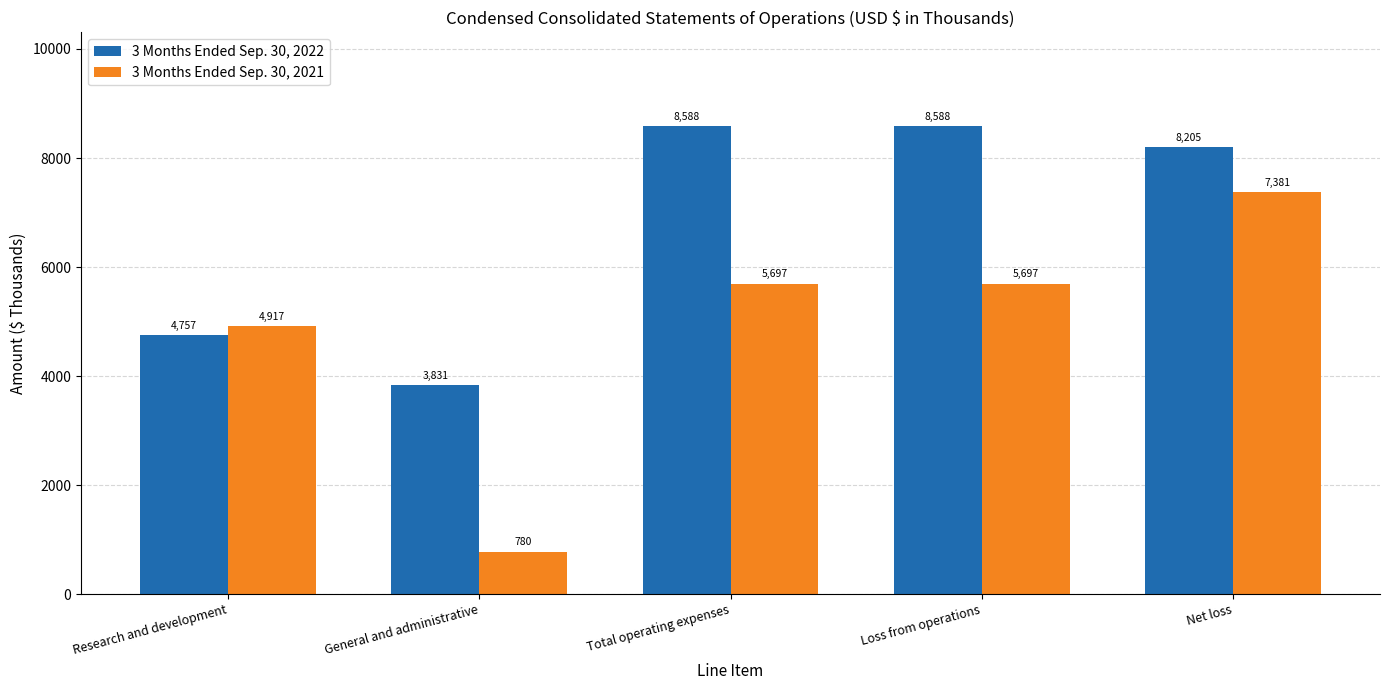

Is it true that 3 Months Ended Sep. 30, 2021 equals 2679 at Research and development?

False